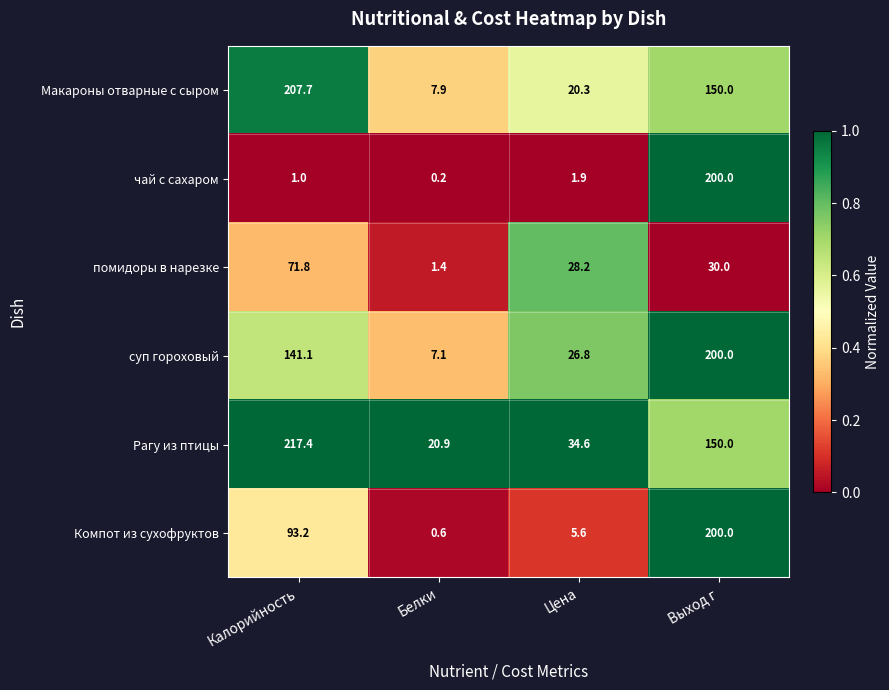

Reading left to right, transcribe all the data shown in this chart.

Макароны отварные с сыром: 207.7	7.9	20.3	150.0
чай с сахаром: 1.0	0.2	1.9	200.0
помидоры в нарезке: 71.8	1.4	28.2	30.0
суп гороховый: 141.1	7.1	26.8	200.0
Рагу из птицы: 217.4	20.9	34.6	150.0
Компот из сухофруктов: 93.2	0.6	5.6	200.0